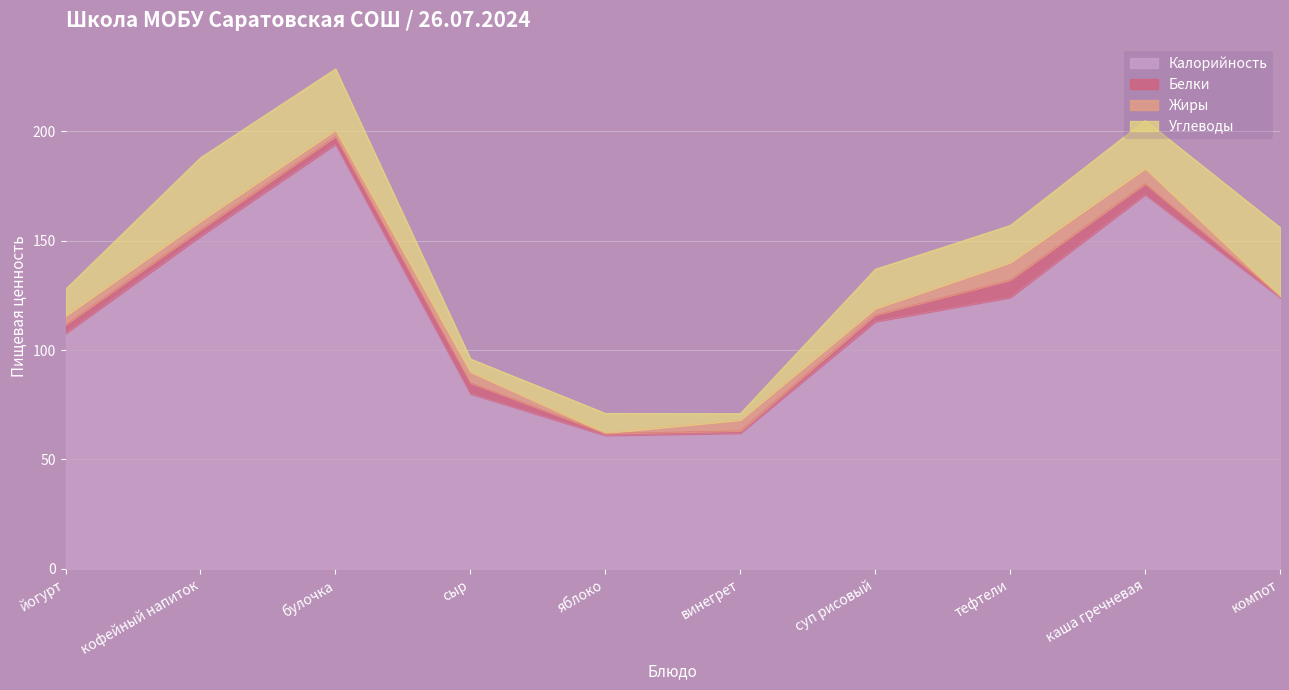

Is it true that Углеводы equals 18.0 at суп рисовый?

True